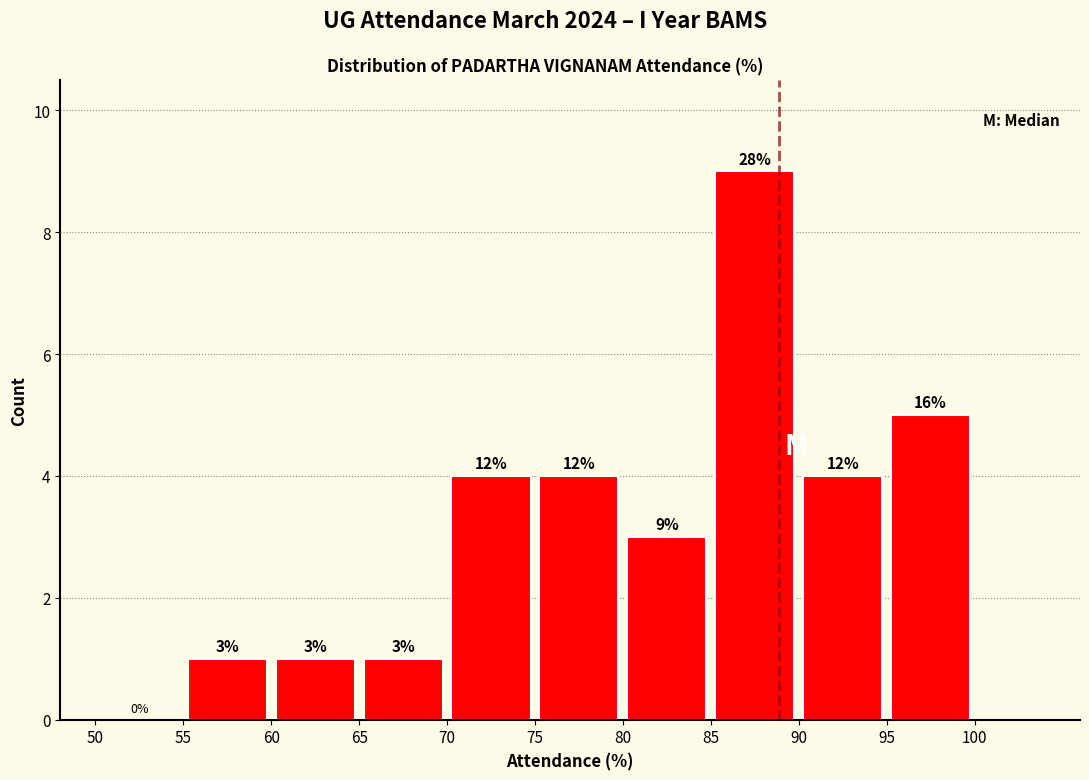

Which range on the x-axis has the tallest bar?

85 to 90